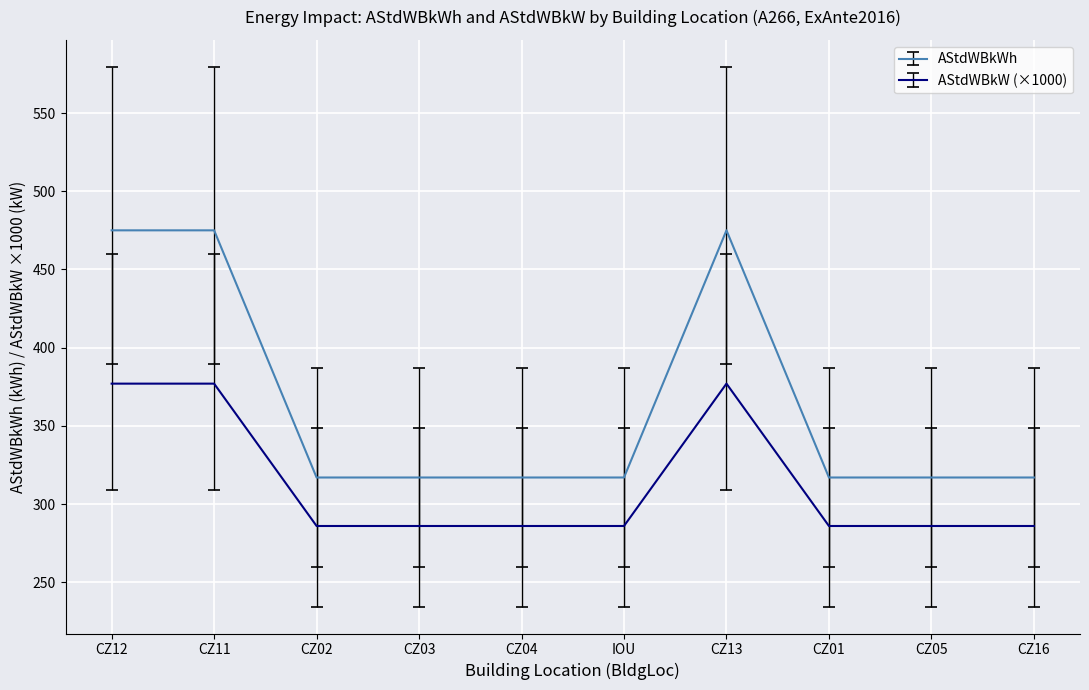

Which series has the largest range (max minus min)?

AStdWBkWh